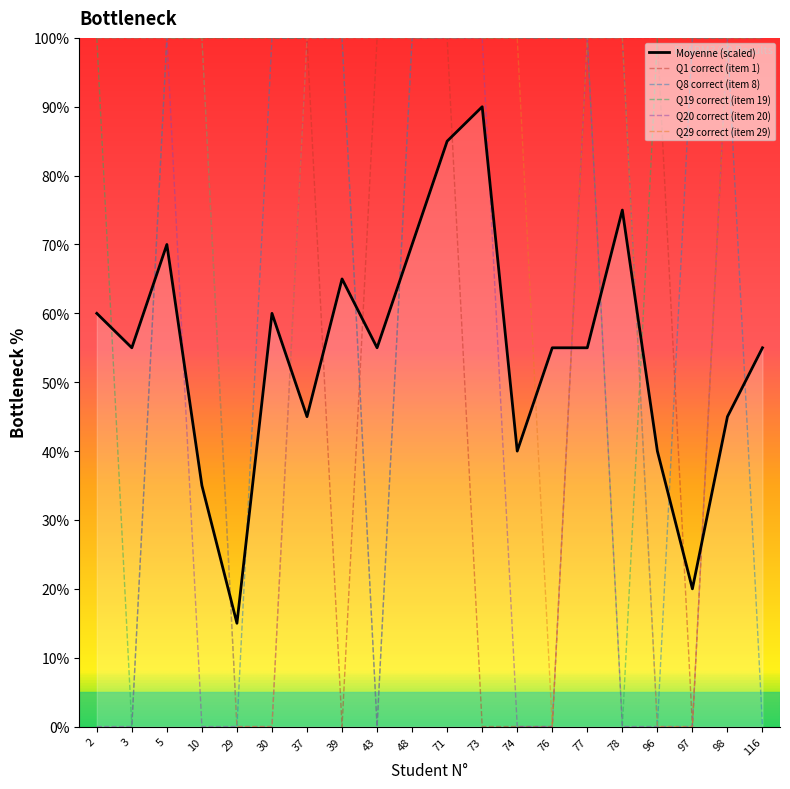

Between which two adjacent categories do Q20 correct (item 20) and Moyenne (scaled) first intersect?

3 and 5